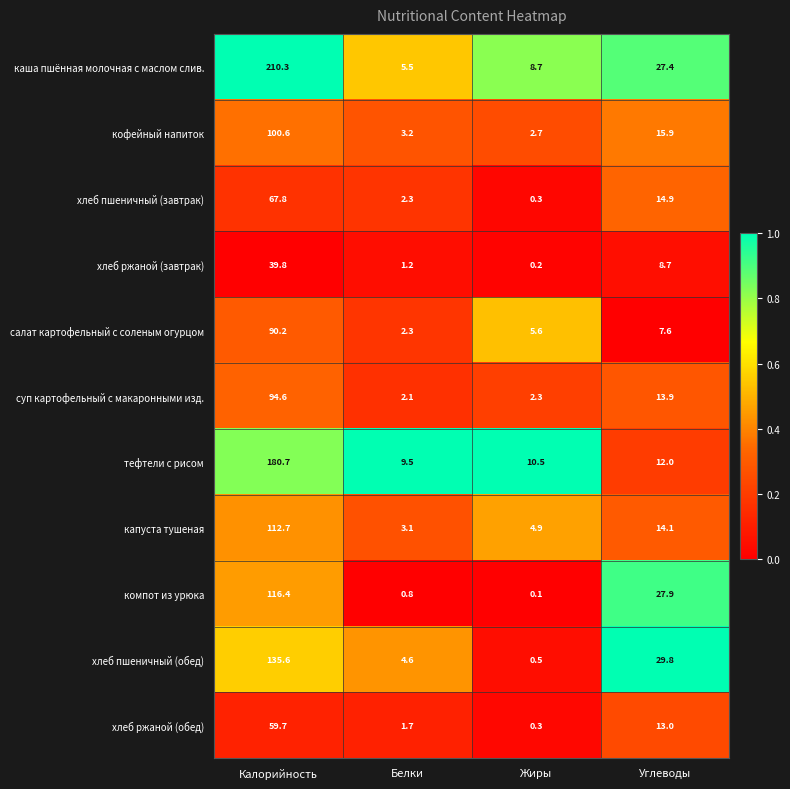

Which series changed the most between Калорийность and Жиры?

каша пшённая молочная с маслом слив.